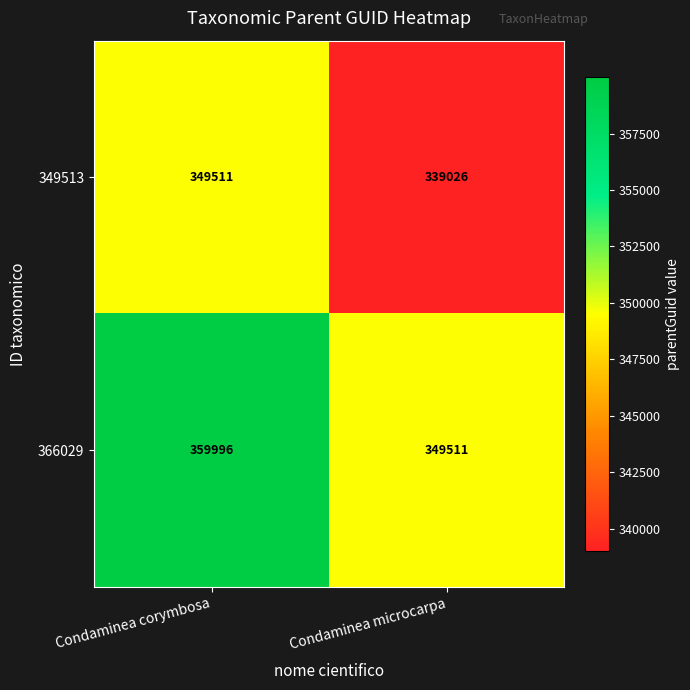

True or false: 366029 has a value of 359996 at Condaminea corymbosa.

True